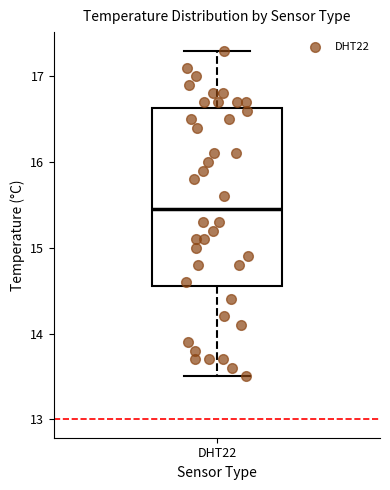

Read this box plot against the y-axis: the position of the median line, the range covered by the box, and the ends of both whiskers. The values are not printed on the chart, so give them approximately, as read against the axis.

median 15.5, box 14.6 to 16.6, whiskers 13.5 to 17.3